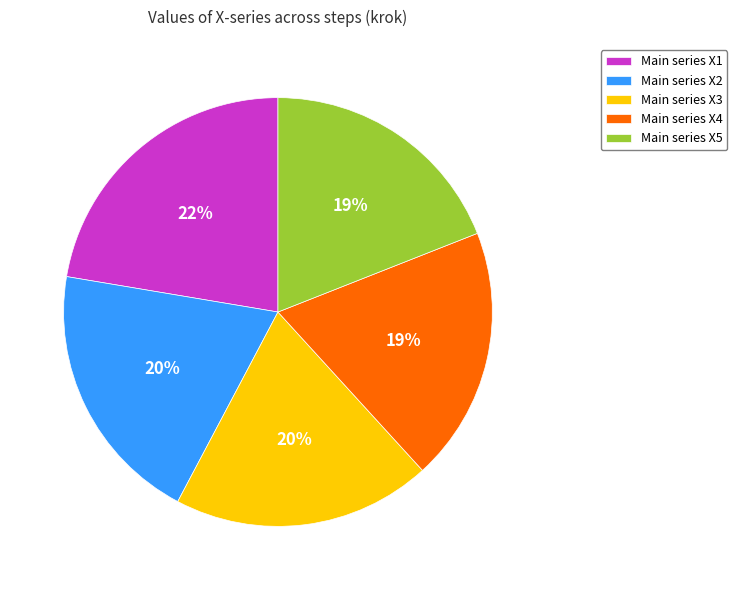

True or false: Main series X4 accounts for 19% of the total.

True